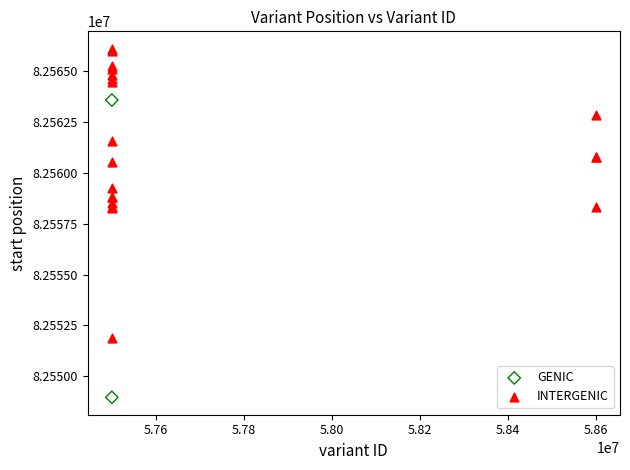

What are all the series names shown in the legend?

GENIC, INTERGENIC